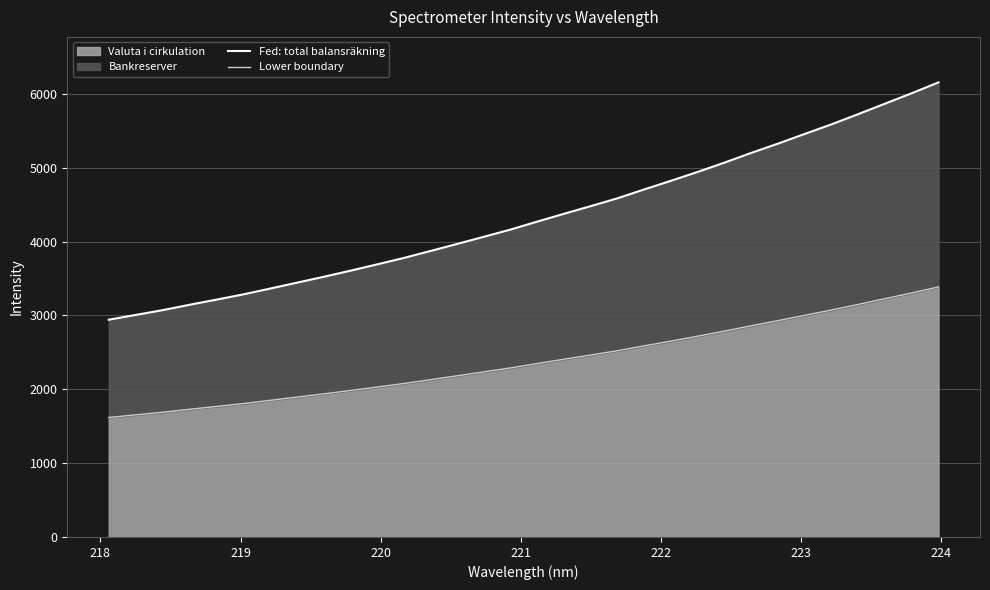

How many data points does each series have?

32